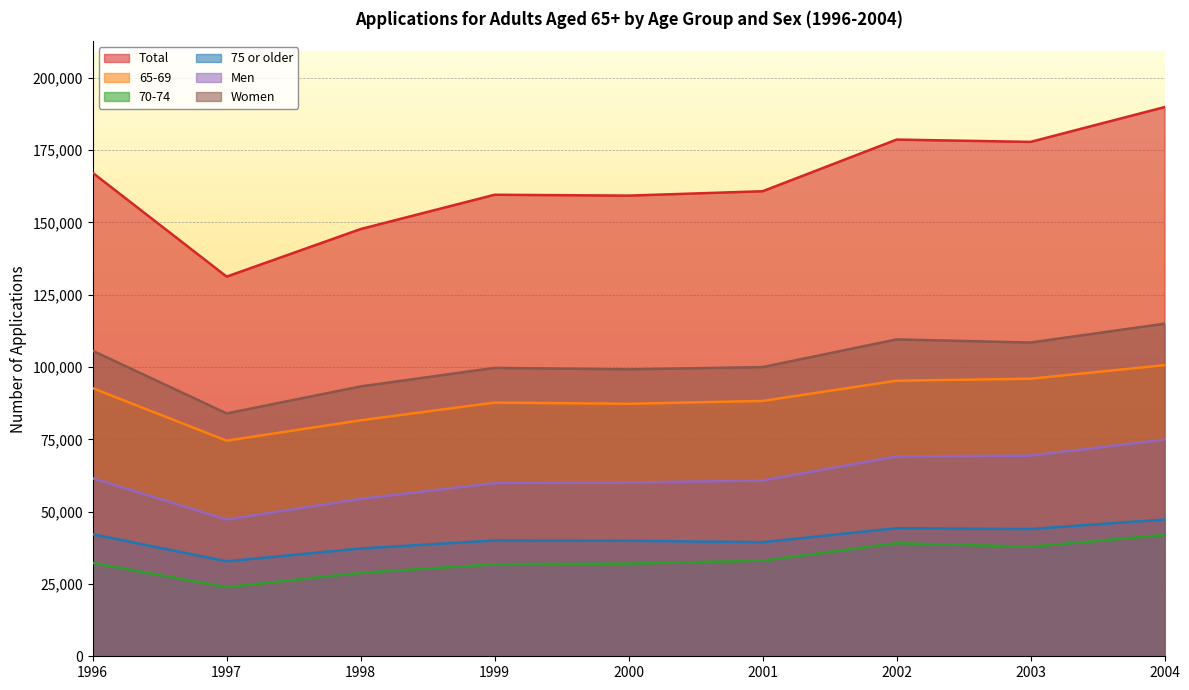

True or false: 70-74 and 65-69 intersect in this chart.

False